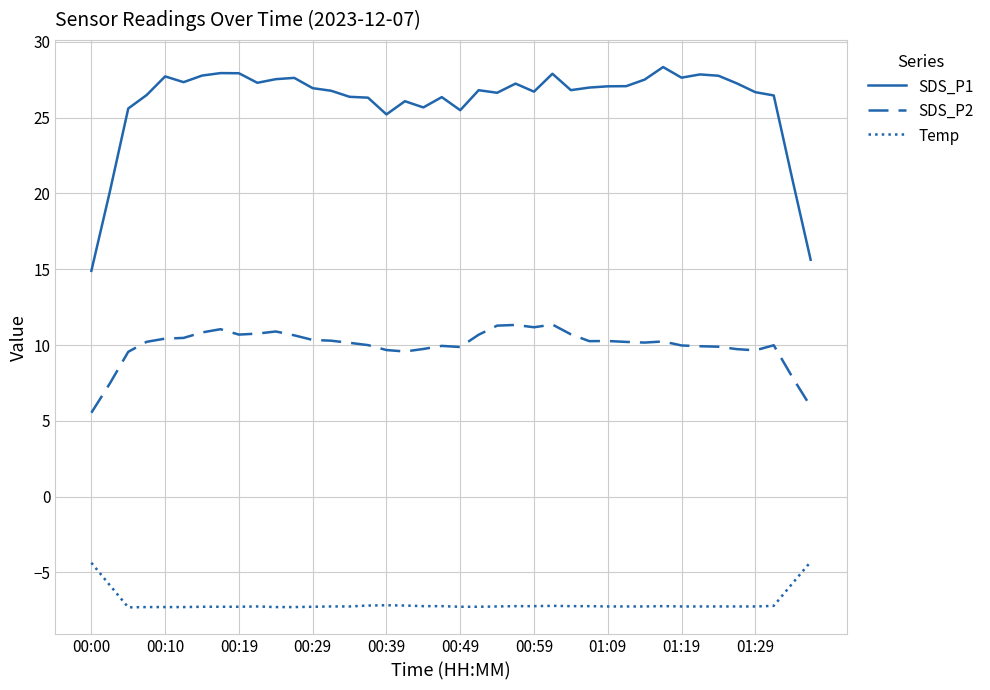

What is the maximum value shown in the chart?

28.3